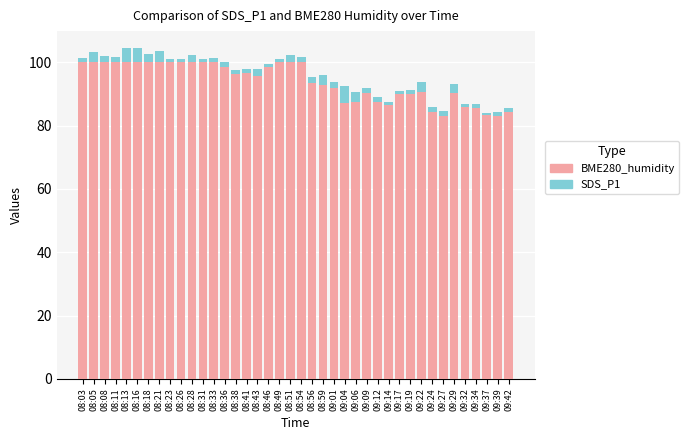

What is the minimum value for BME280_humidity?

83.0